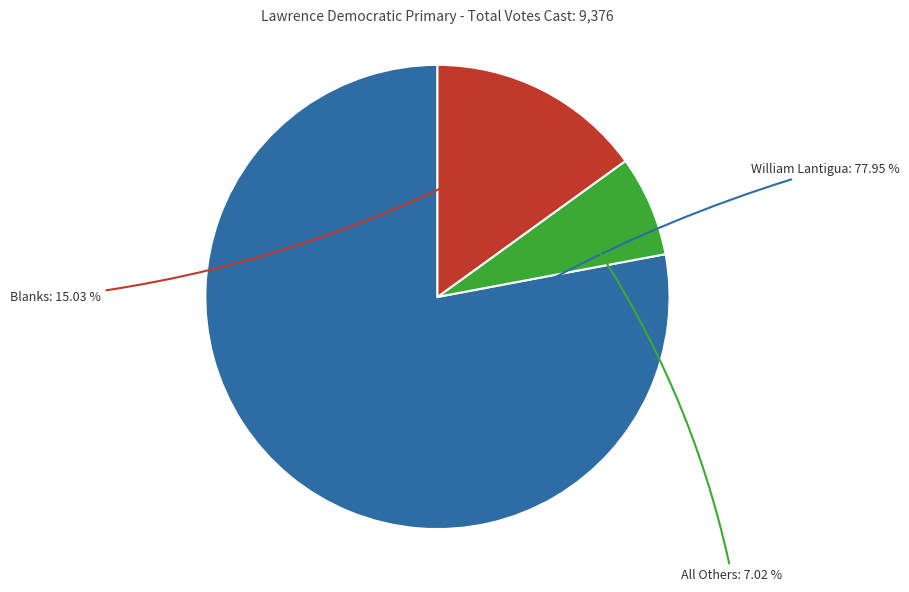

Count the number of slices in the pie.

3